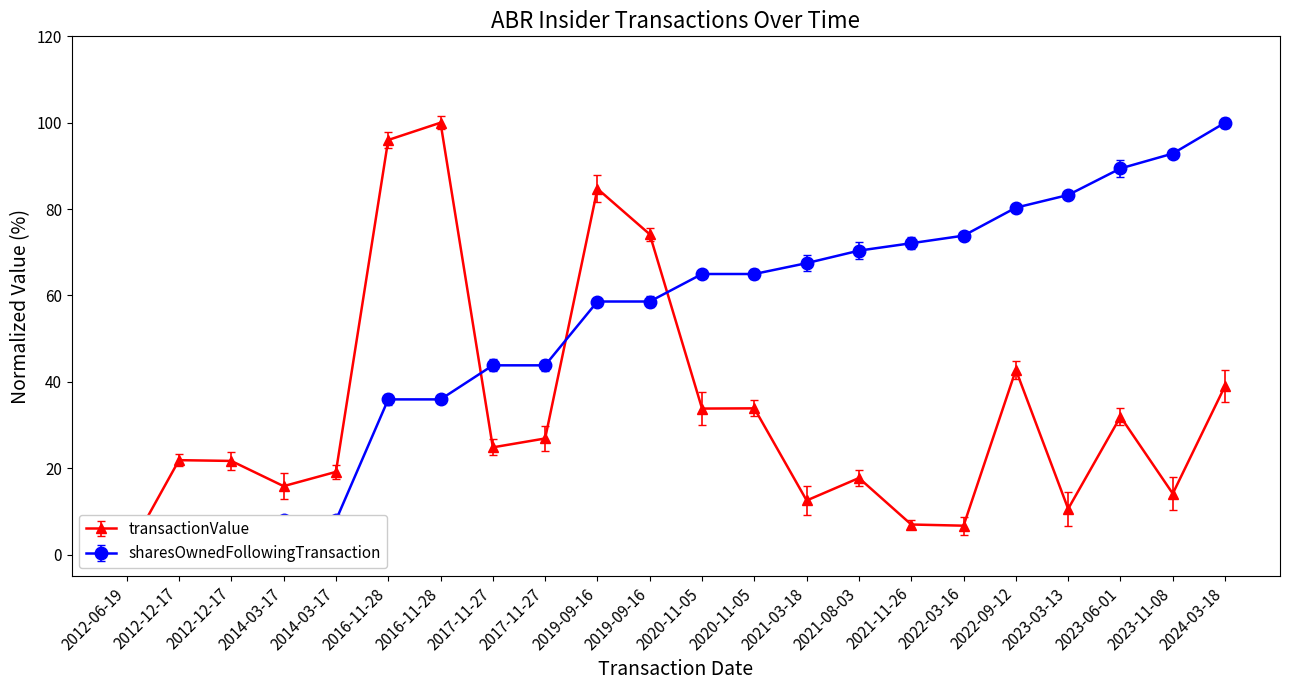

Reading left to right, transcribe all the data shown in this chart.

transactionValue: 0.0	21.8	21.7	15.8	19.1	96.0	100.0	24.8	26.9	84.7	74.2	33.8	33.9	12.5	17.7	6.9	6.7	42.8	10.6	31.9	14.1	39.0
sharesOwnedFollowingTransaction: 0.0	0.0	0.0	7.9	7.9	35.9	35.9	43.8	43.8	58.6	58.6	65.0	65.0	67.5	70.4	72.1	73.8	80.3	83.3	89.4	92.9	100.0